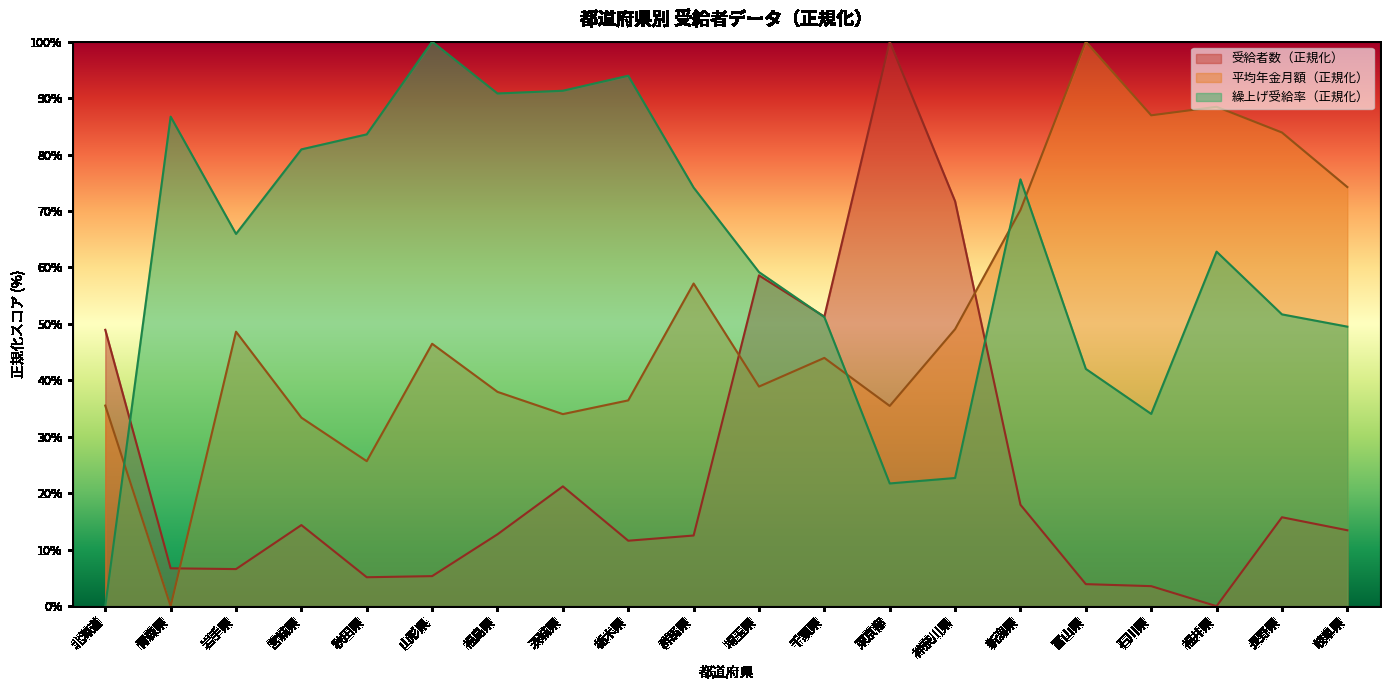

Reading left to right, list all the values displayed in this chart.

受給者数: 北海道=49.0	青森県=6.7	岩手県=6.6	宮城県=14.4	秋田県=5.1	山形県=5.3	福島県=12.7	茨城県=21.2	栃木県=11.6	群馬県=12.5	埼玉県=58.6	千葉県=51.3	東京都=100.0	神奈川県=71.7	新潟県=18.0	富山県=3.9	石川県=3.5	福井県=0.0	長野県=15.8	岐阜県=13.4
平均年金月額: 北海道=35.5	青森県=0.0	岩手県=48.6	宮城県=33.4	秋田県=25.7	山形県=46.5	福島県=38.0	茨城県=34.0	栃木県=36.5	群馬県=57.2	埼玉県=38.9	千葉県=44.0	東京都=35.5	神奈川県=49.1	新潟県=70.2	富山県=100.0	石川県=87.0	福井県=88.5	長野県=83.9	岐阜県=74.2
繰上げ受給率: 北海道=0.0	青森県=86.7	岩手県=65.9	宮城県=80.9	秋田県=83.6	山形県=100.0	福島県=90.8	茨城県=91.3	栃木県=94.0	群馬県=74.2	埼玉県=59.2	千葉県=51.2	東京都=21.7	神奈川県=22.7	新潟県=75.6	富山県=42.0	石川県=34.1	福井県=62.8	長野県=51.7	岐阜県=49.5